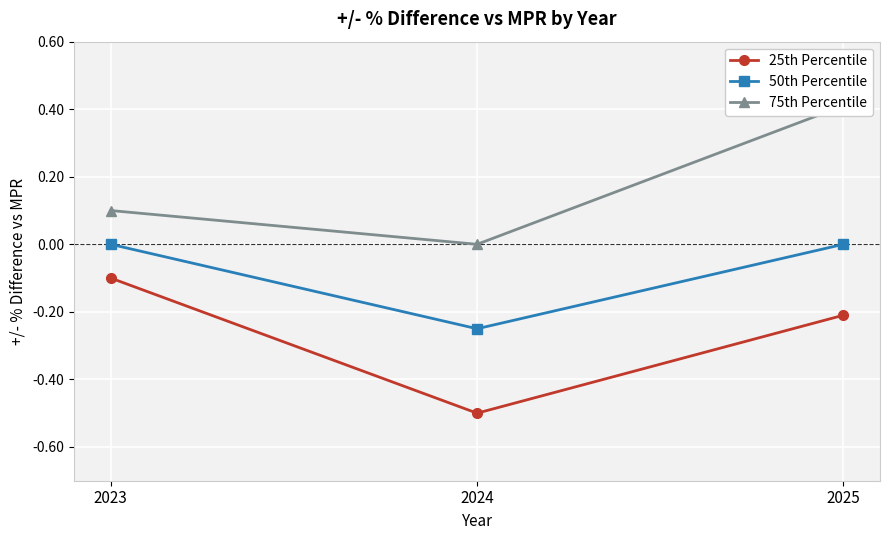

At how many categories does at least one series exceed 0?

2